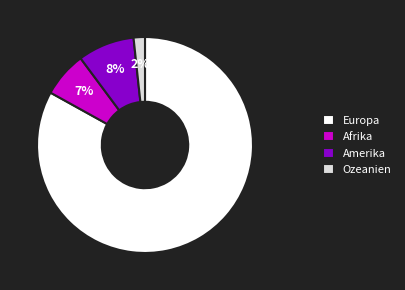

Between Europa and Ozeanien, which is larger?

Europa